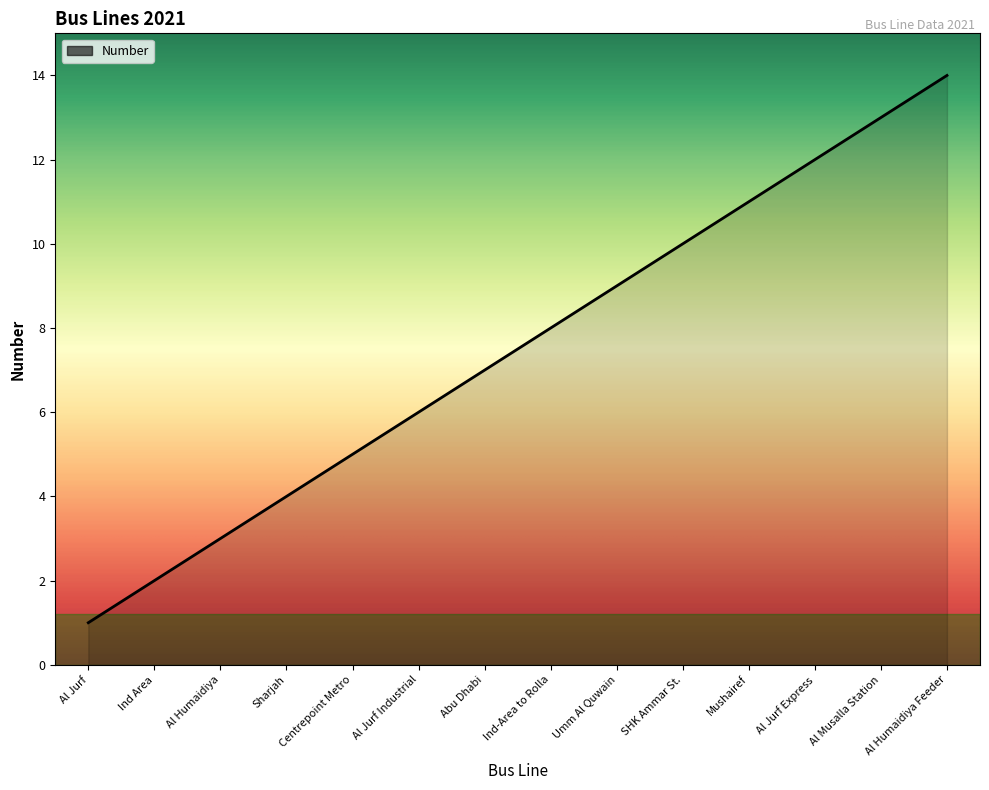

What value does the data have at Al Humaidiya?

3